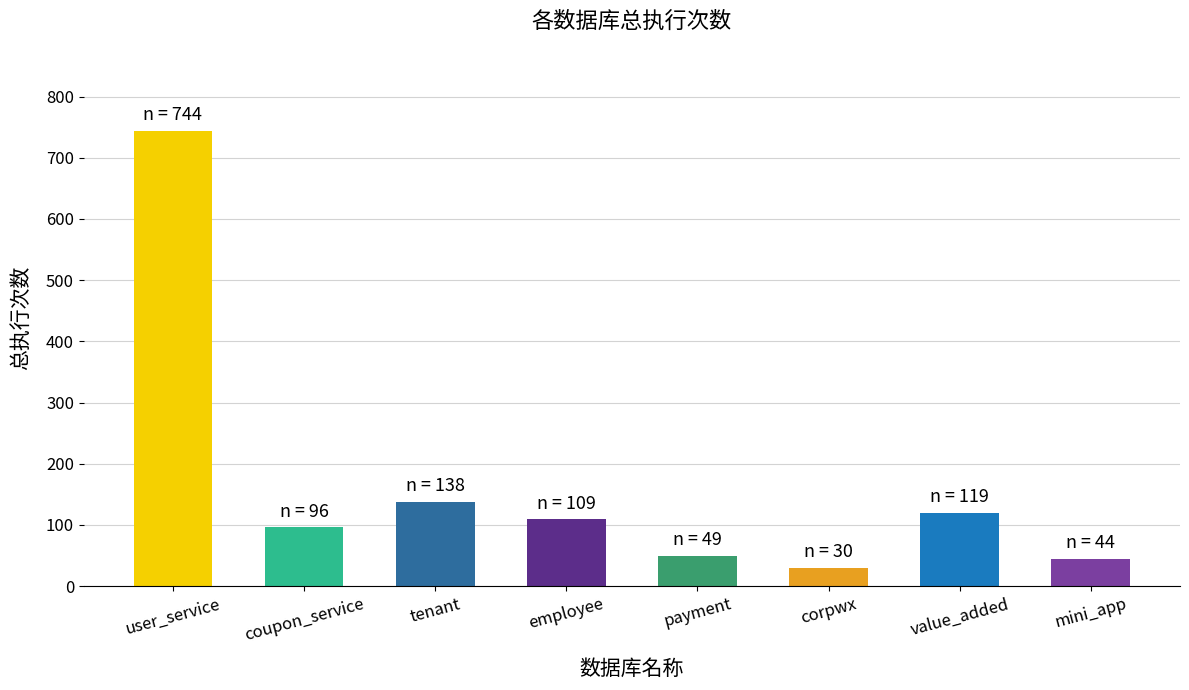

Approximately how many times larger is the value at payment compared to tenant?

0.4